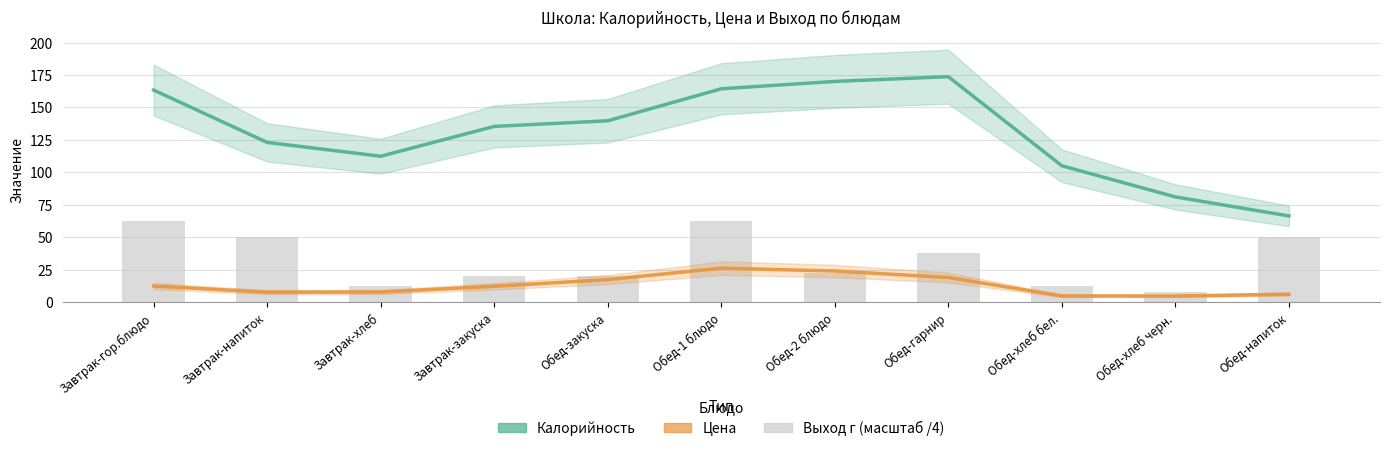

At Обед-закуска, list the series in order from smallest to largest.

Цена, Выход г (масштаб /4), Калорийность